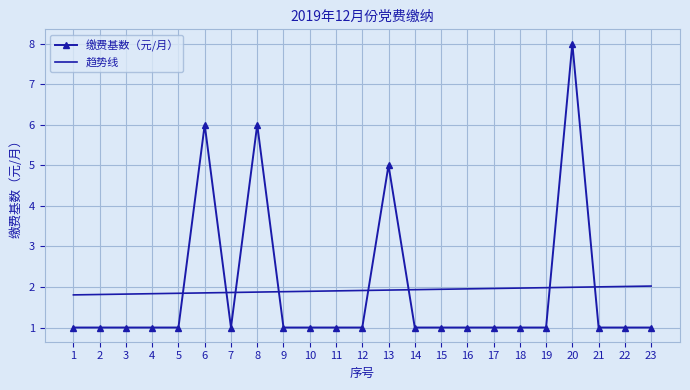

At which category does the chart reach its peak across all series?

20